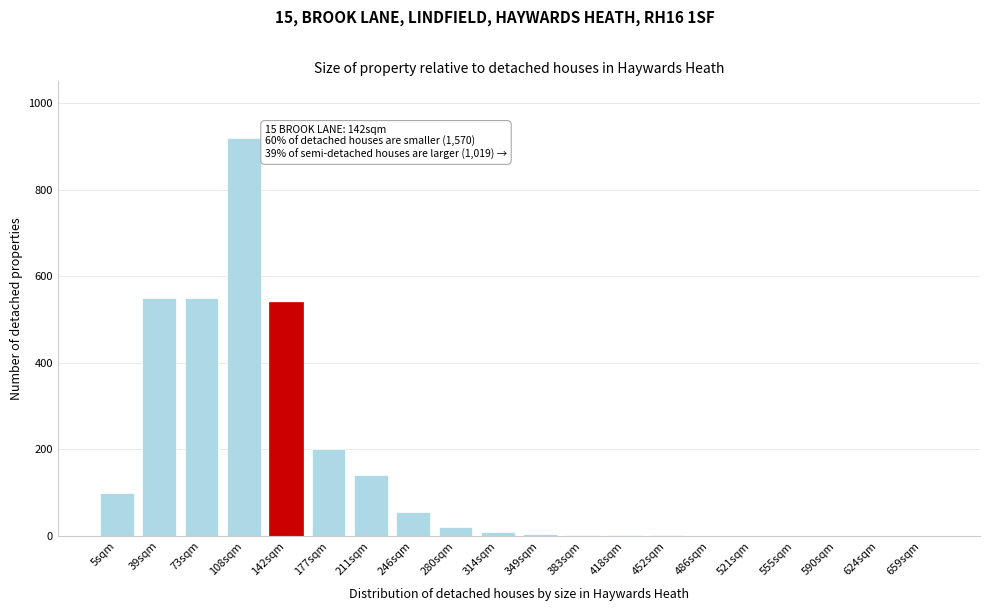

Is it true that the value at 659sqm is 476?

False